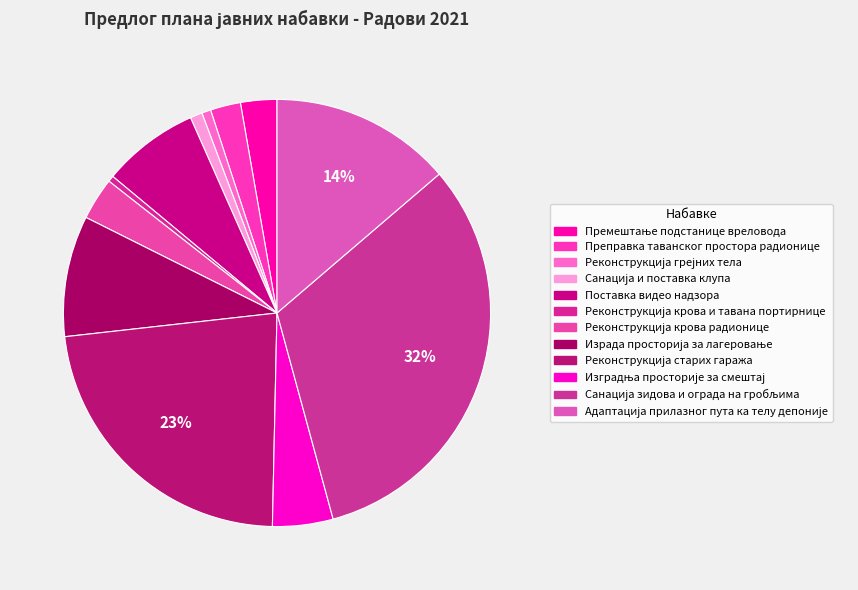

True or false: Санација и поставка клупа accounts for 7% of the total.

False